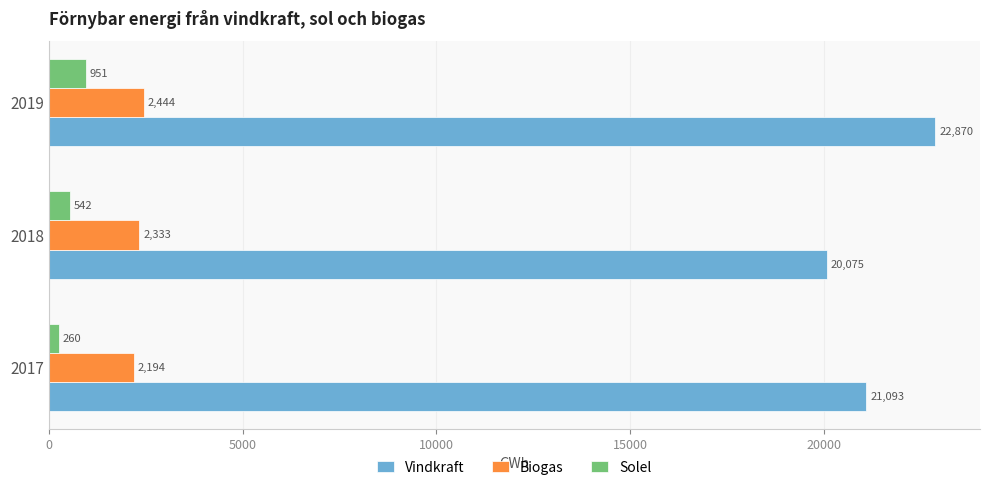

What is the sum of all Vindkraft values?

64038